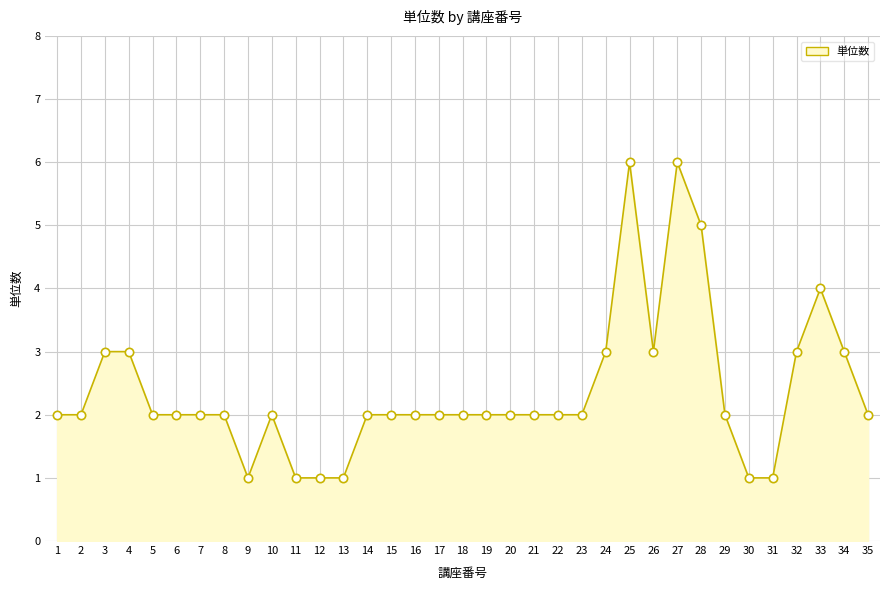

What is the change in value from 17 to 31?

-1